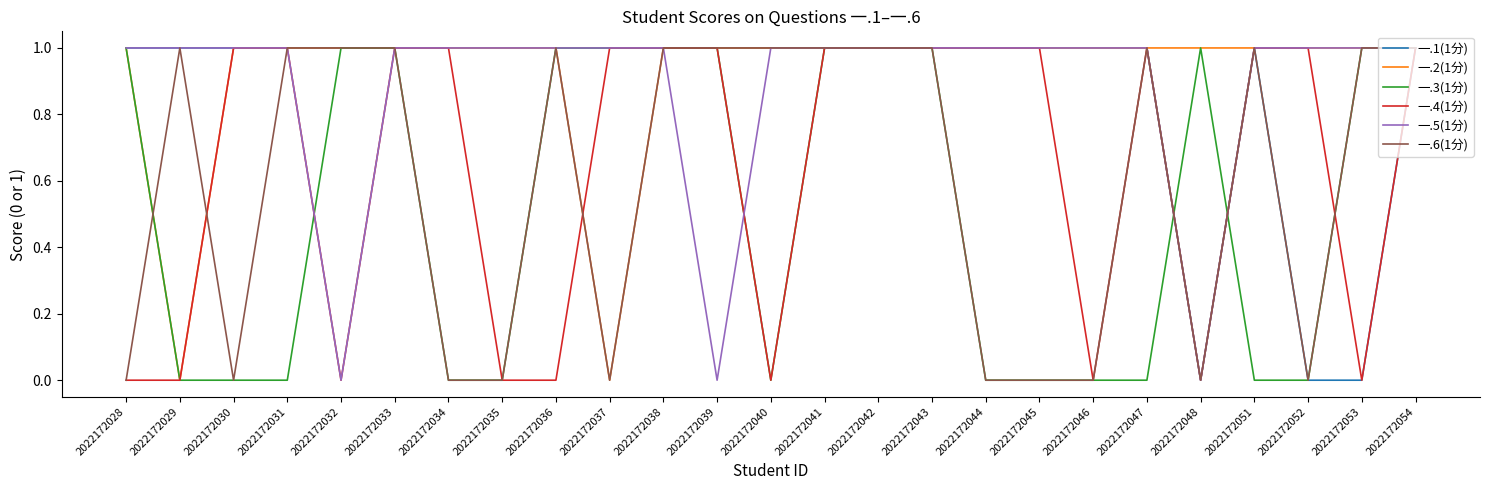

How many lines are shown in the chart?

6